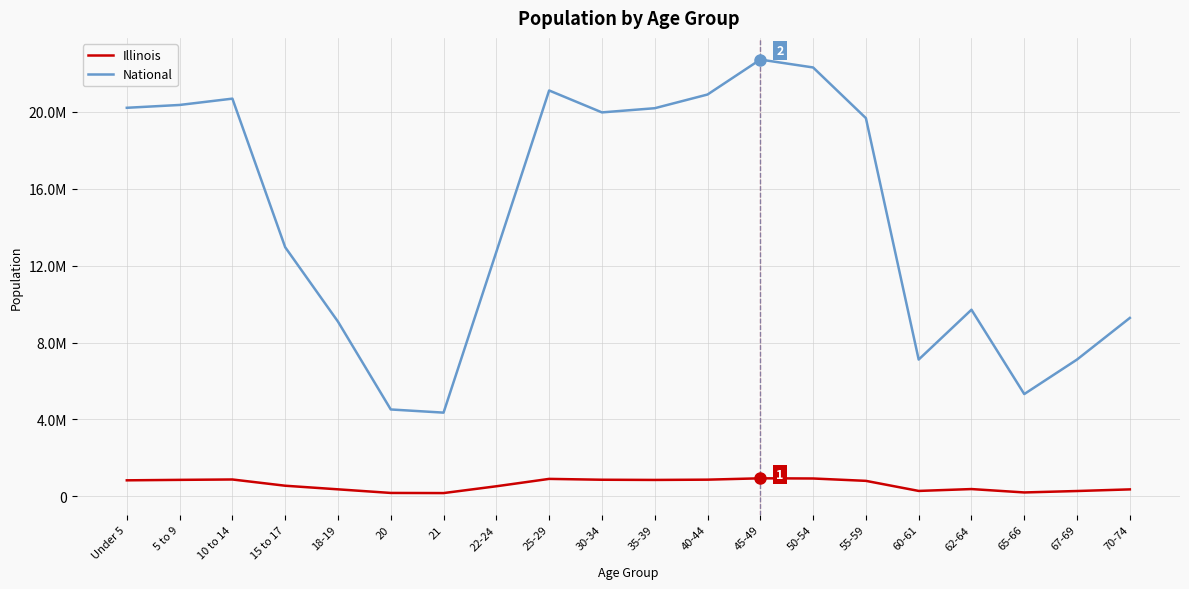

Reading right to left, extract all data points from this chart.

Illinois: 70-74=364475	67-69=279790	65-66=205270	62-64=381249	60-61=284180	55-59=807778	50-54=930785	45-49=940094	40-44=870100	35-39=855790	30-34=865684	25-29=910273	22-24=526556	21=172795	20=179613	18-19=367343	15 to 17=554749	10 to 14=879448	5 to 9=859405	Under 5=835577
National: 70-74=9278166	67-69=7115361	65-66=5319902	62-64=9704197	60-61=7113727	55-59=19664805	50-54=22298125	45-49=22708591	40-44=20890964	35-39=20179642	30-34=19962099	25-29=21101849	22-24=12712576	21=4354294	20=4519129	18-19=9086089	15 to 17=12954254	10 to 14=20677194	5 to 9=20348657	Under 5=20201362